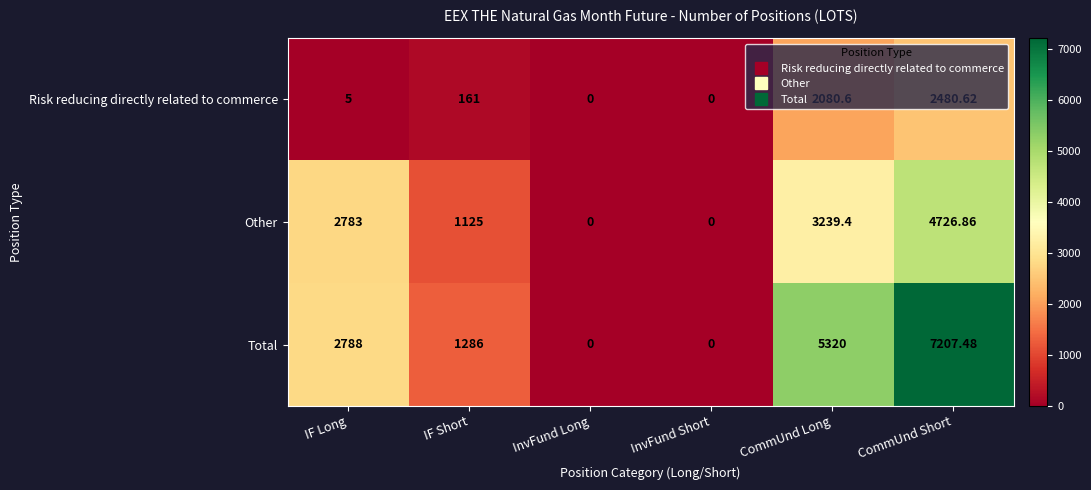

At which label is Total closest to 3603?

IF Long